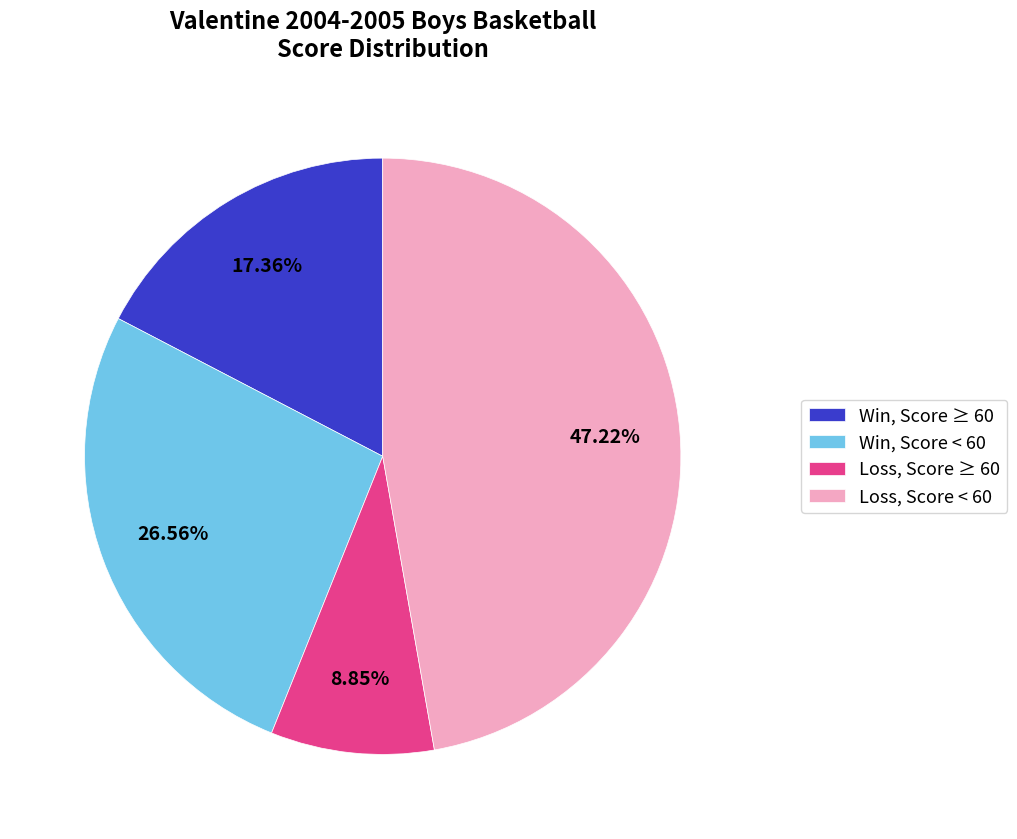

Do Loss, Score < 60 and Win, Score ≥ 60 together represent more than half of the pie?

Yes